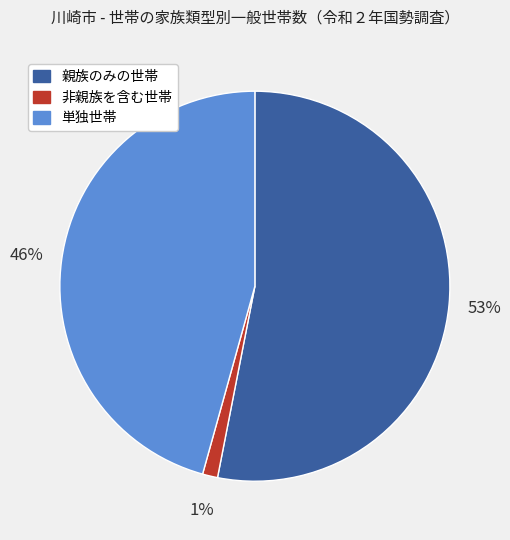

Which slice represents more than half of the pie?

親族のみの世帯